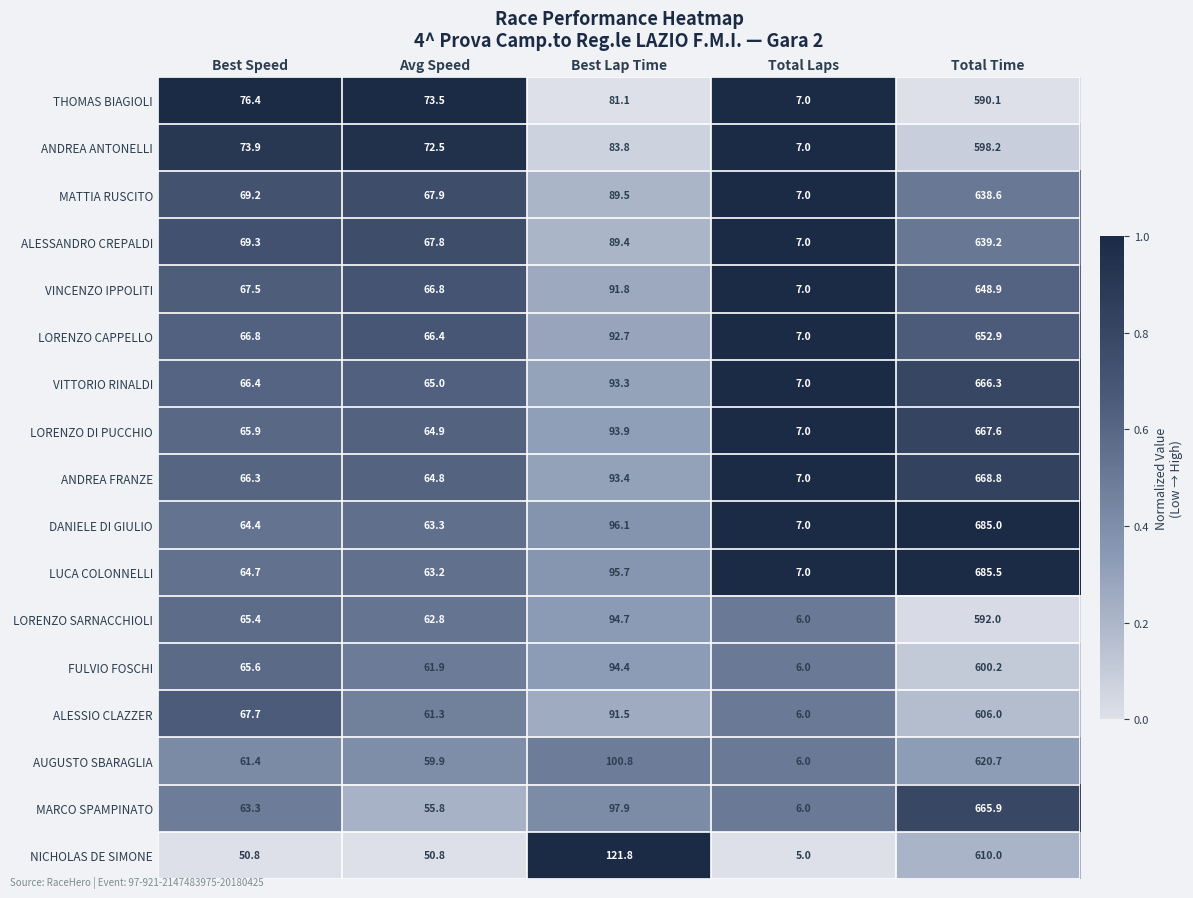

Which category has the lowest value across all series?

Total Laps